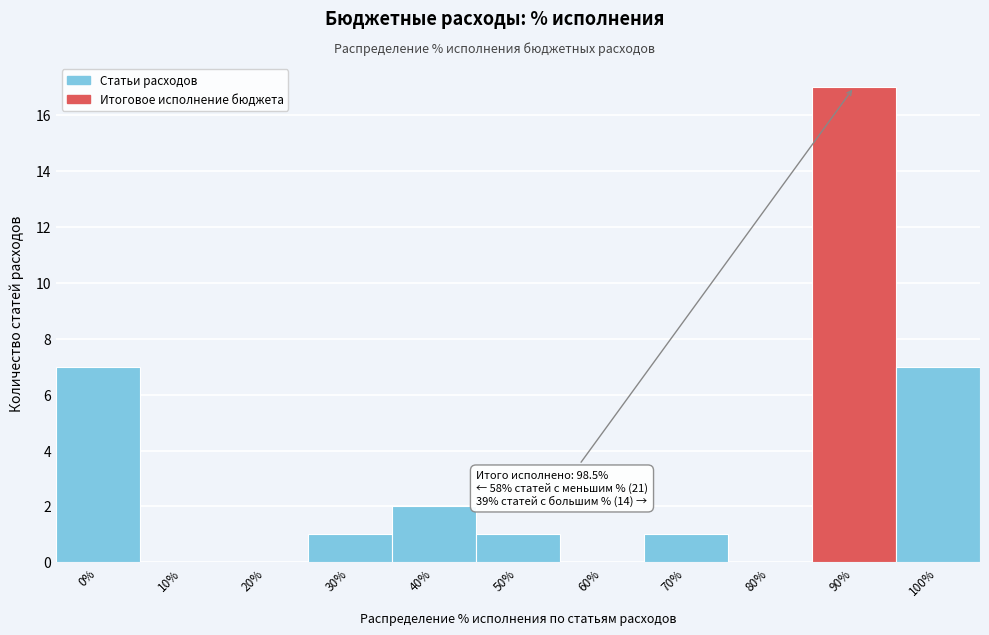

Reading left to right, list all the values displayed in this chart.

0%=7	10%=0	20%=0	30%=1	40%=2	50%=1	60%=0	70%=1	80%=0	90%=17	100%=7